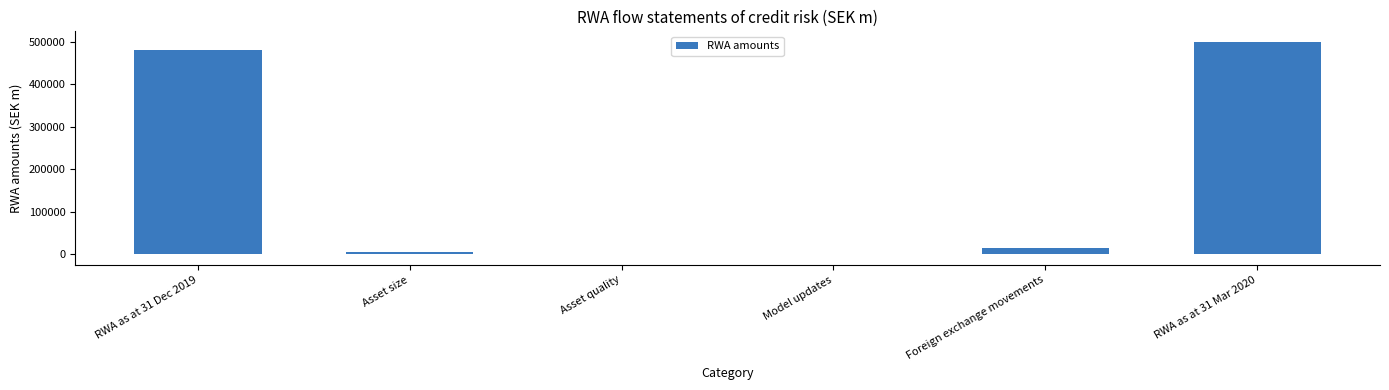

What is the sum of all values?

1000746.5